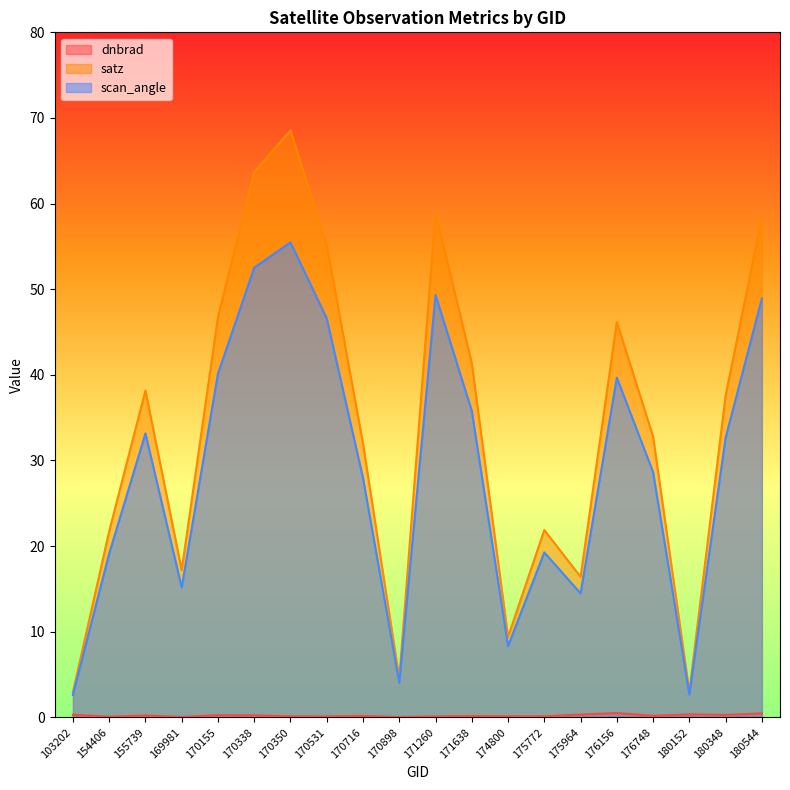

What is the total value across all series at 154406?

40.9